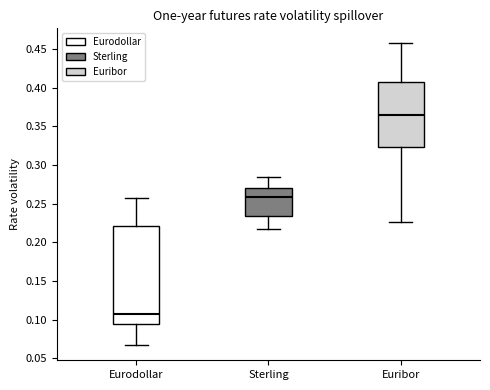

Reading left to right, transcribe this box plot: for each box, give where its median line is, the range the box spans, and where its two whiskers end, as read against the y-axis. The values are not printed on the chart, so give them approximately, as read against the axis.

Eurodollar: median 0.105, box 0.095 to 0.220, whiskers 0.065 to 0.255
Sterling: median 0.260, box 0.235 to 0.270, whiskers 0.215 to 0.285
Euribor: median 0.365, box 0.325 to 0.405, whiskers 0.225 to 0.455